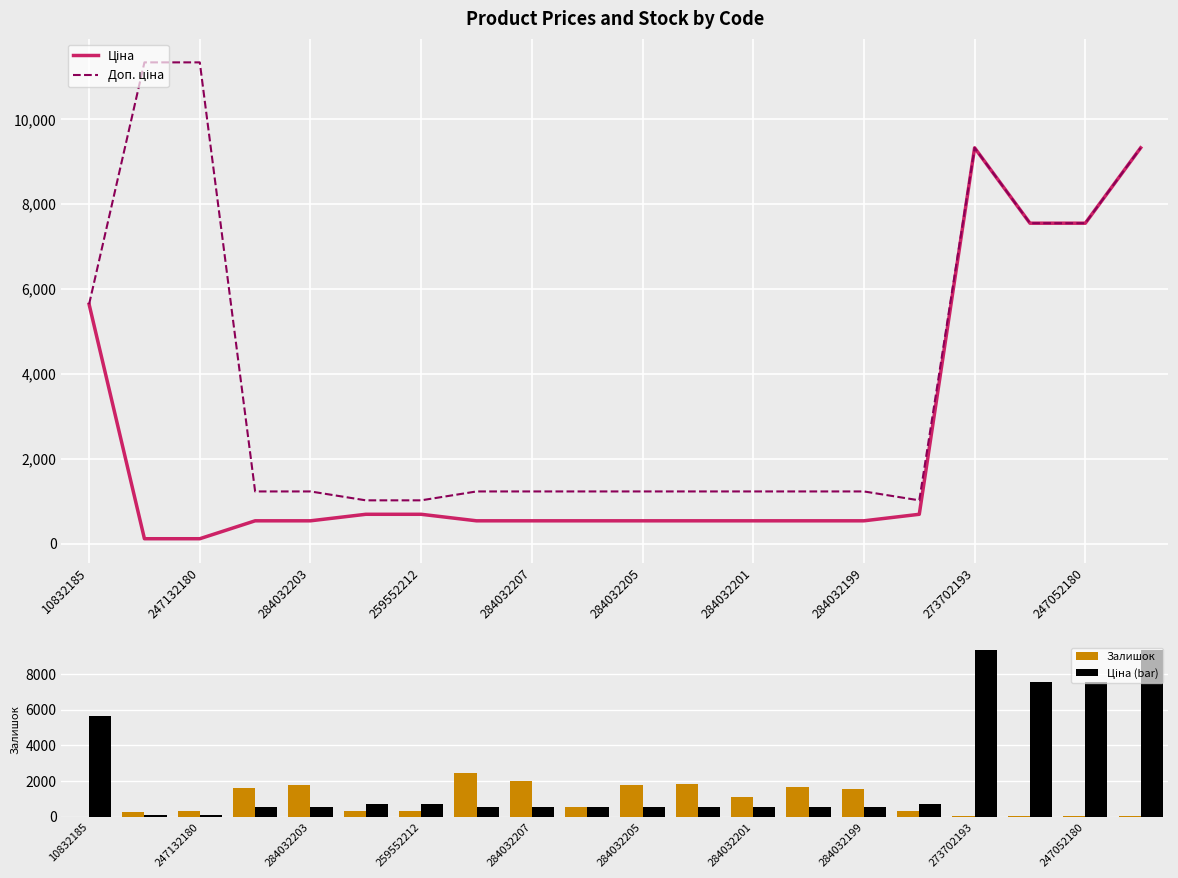

At which label is Залишок closest to 1227?

284032201